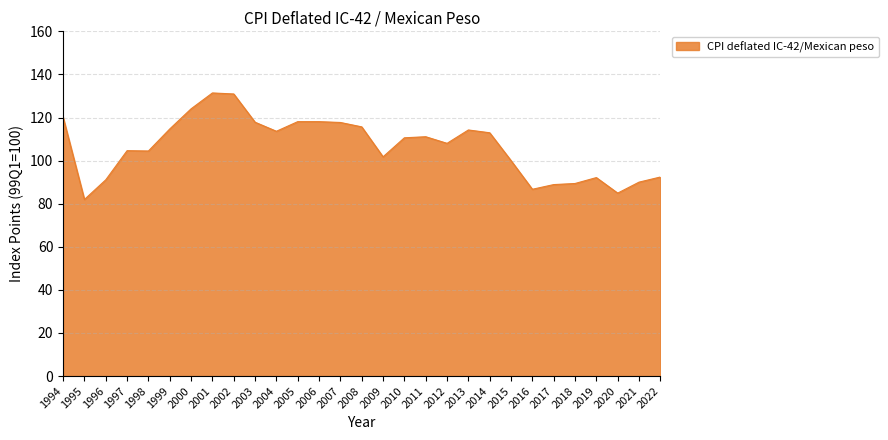

Read the value at 2019.

92.1